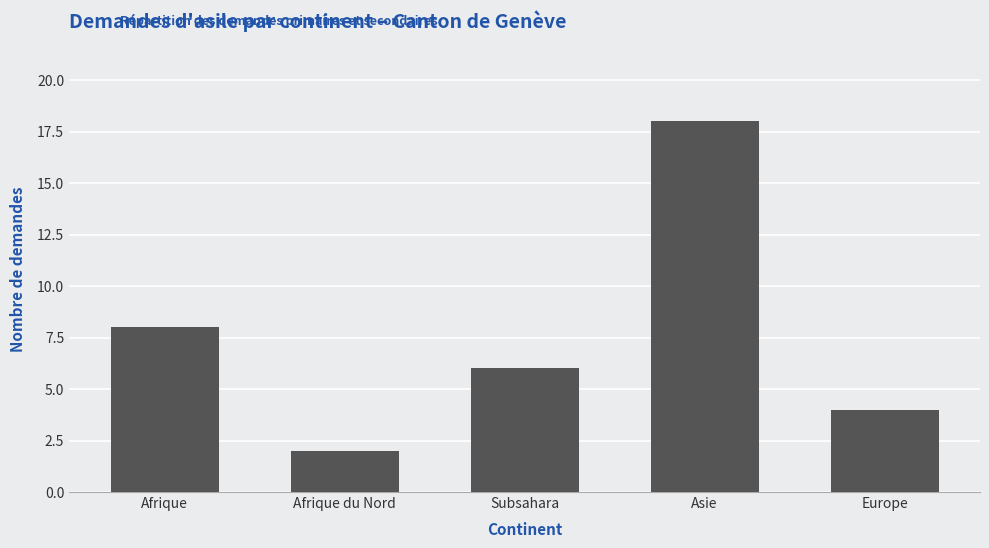

At which label is the value closest to 10?

Afrique